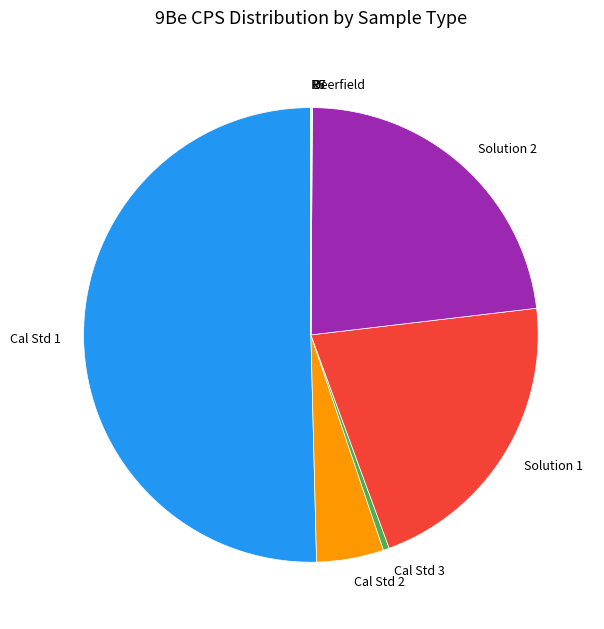

The Cal Std 2 slice represents 5% of the pie. True or false?

True